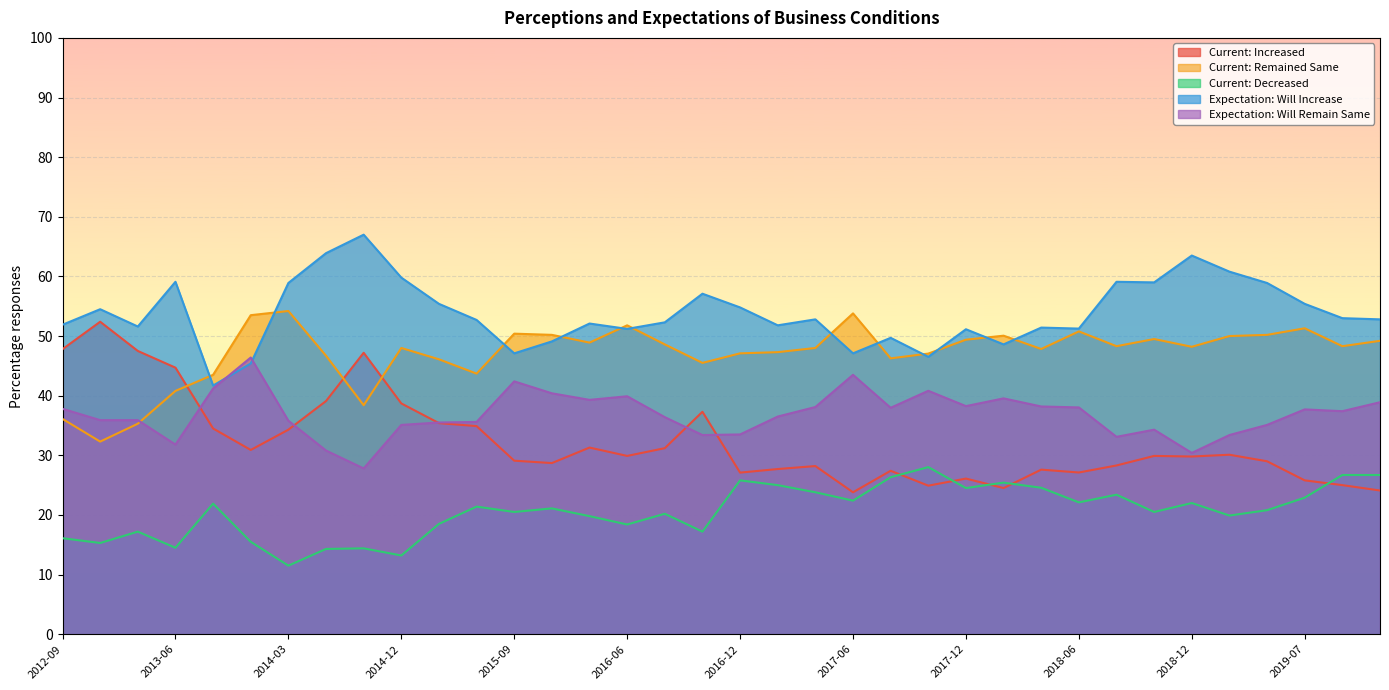

Which series changed the most between 2013-03 and 2018-09?

Current: Increased